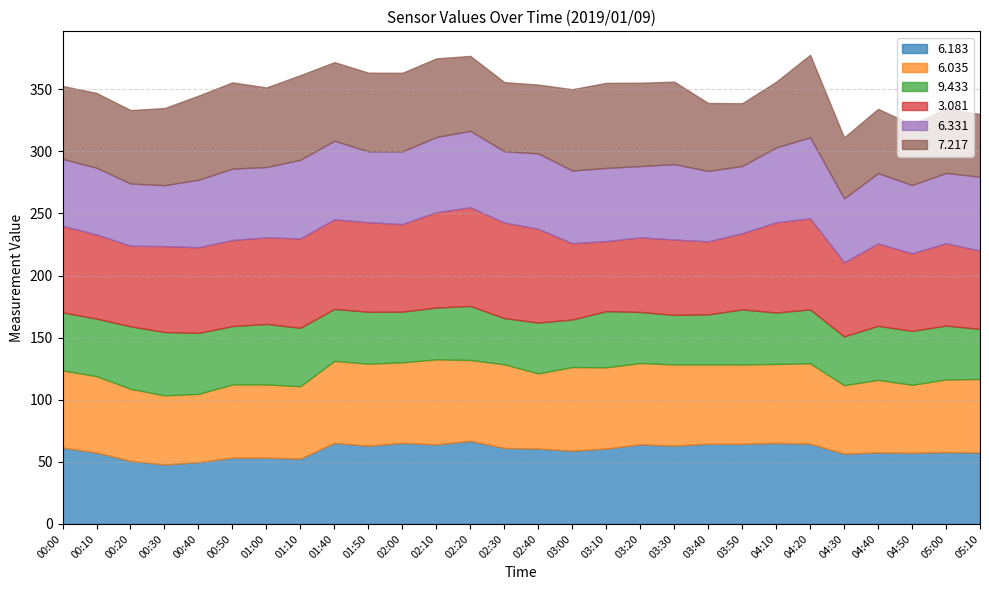

What is the sum of the 6.035 values at 01:50 and 02:40?

126.5